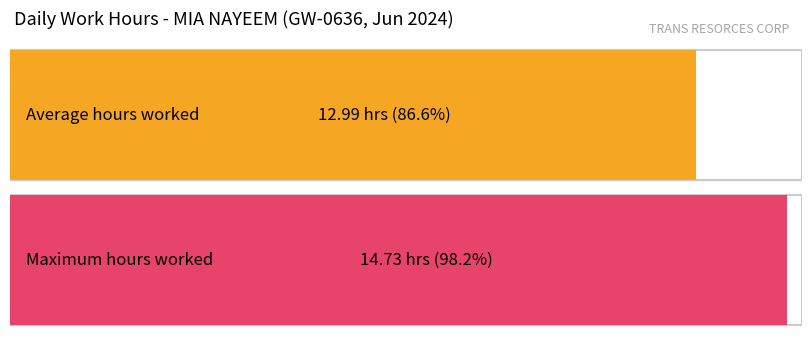

Does the chart contain any negative values?

No